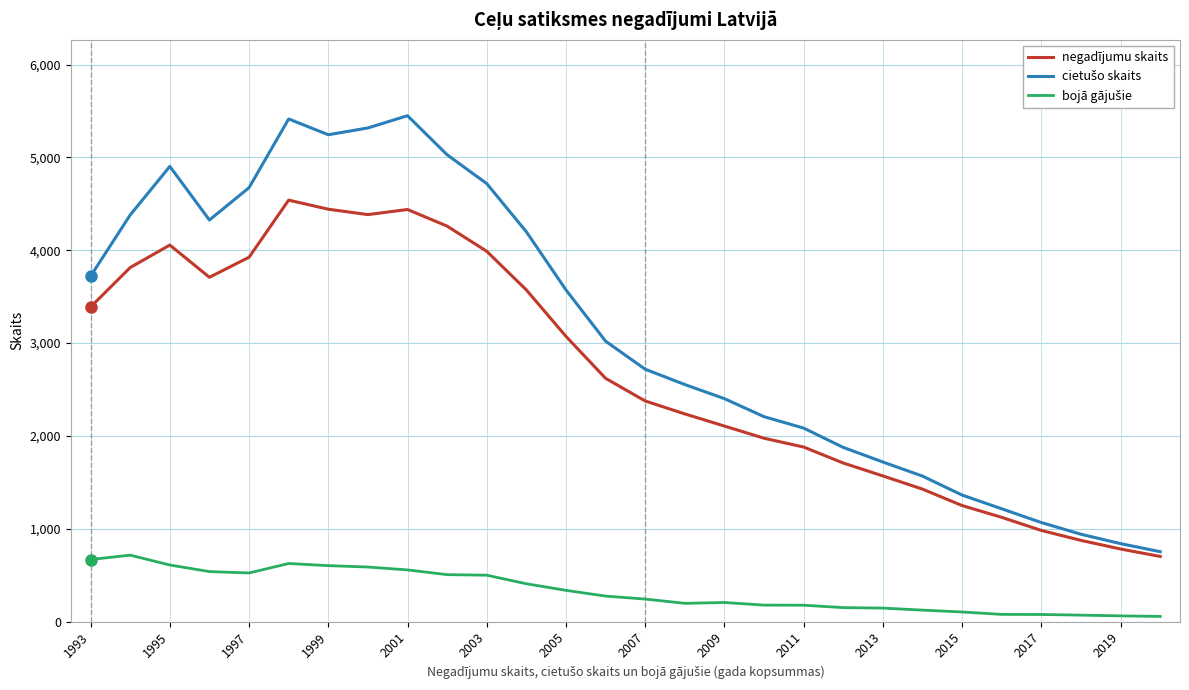

What is the maximum value shown in the chart?

5449